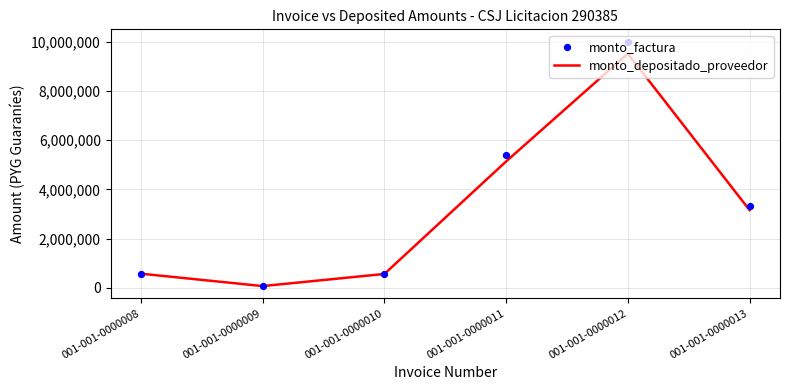

Which series contains the highest Y value?

monto_factura